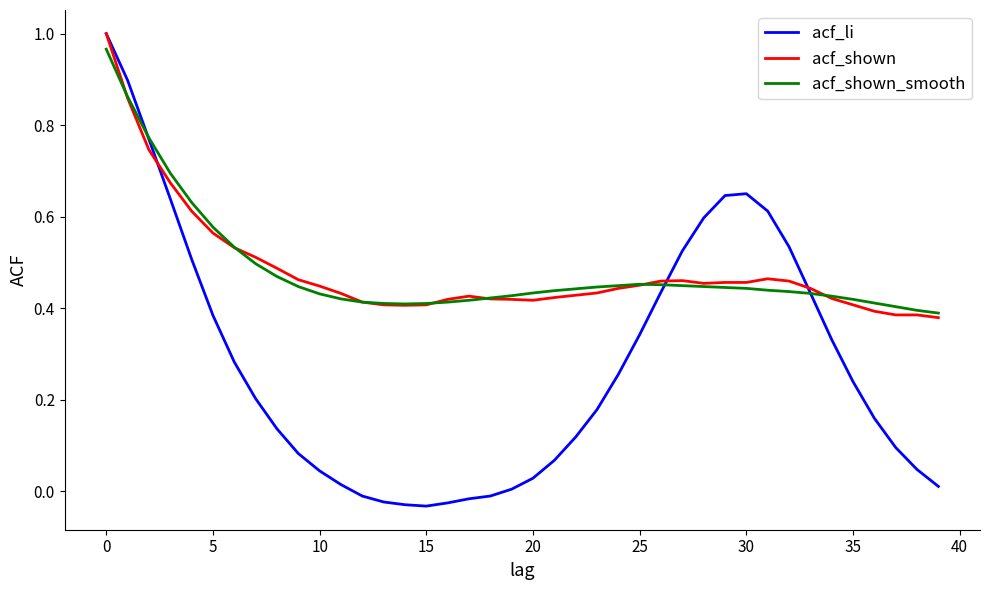

True or false: acf_li and acf_shown_smooth cross at least once.

True